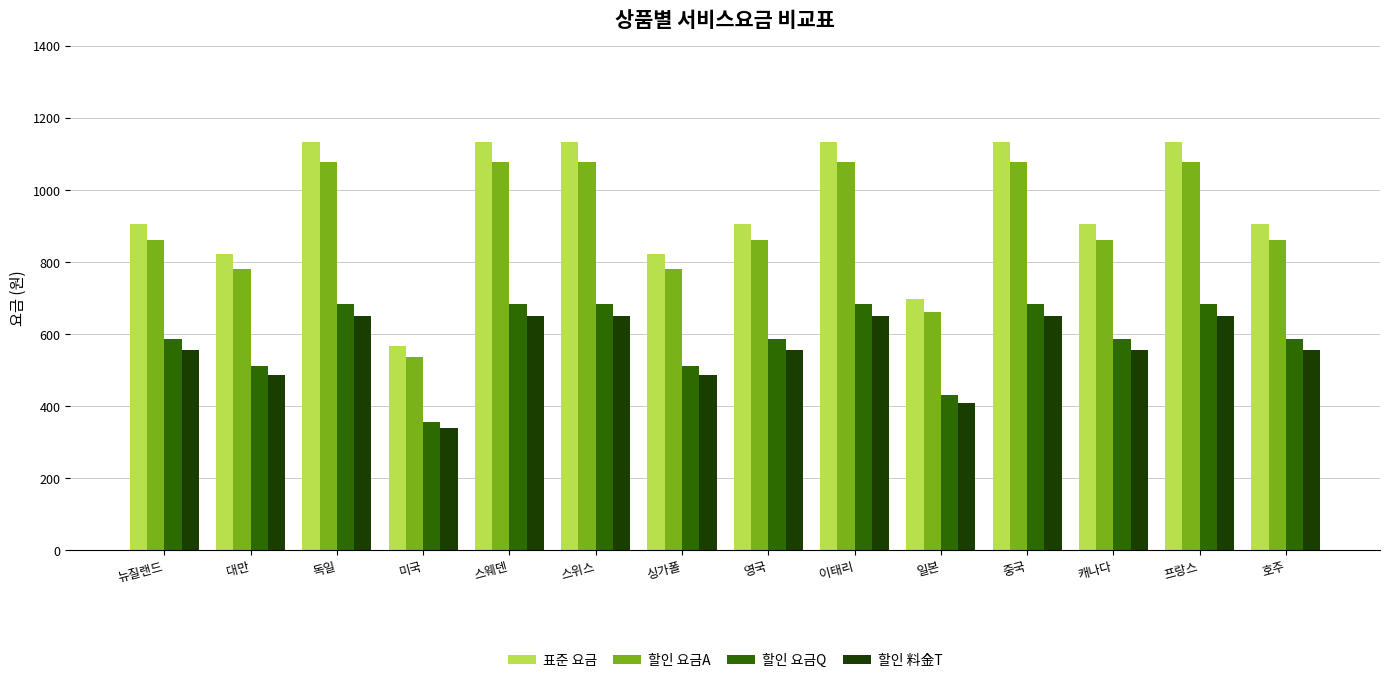

What is the value of the 할인 요금A bar at the 7th from the left?

781